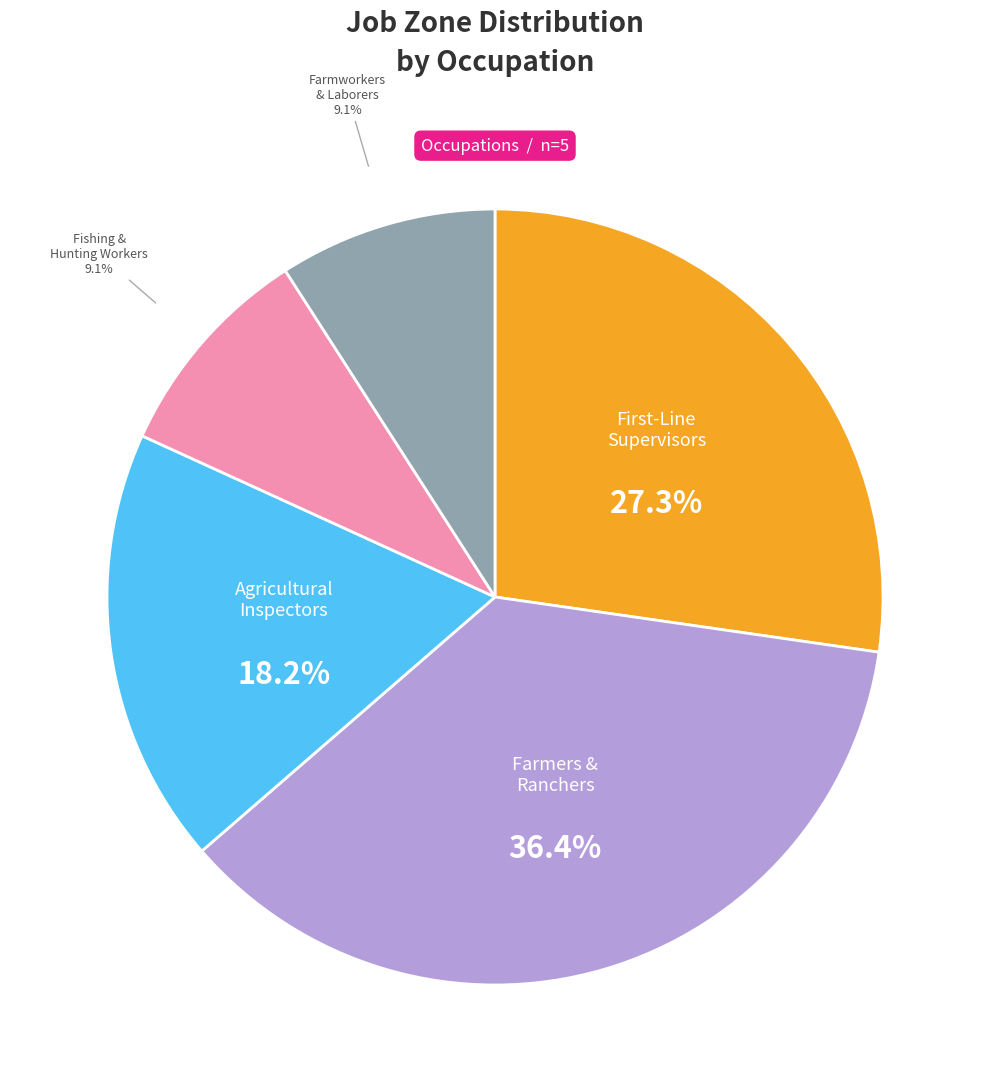

Is it true that Agricultural Inspectors is 23% of the pie?

False